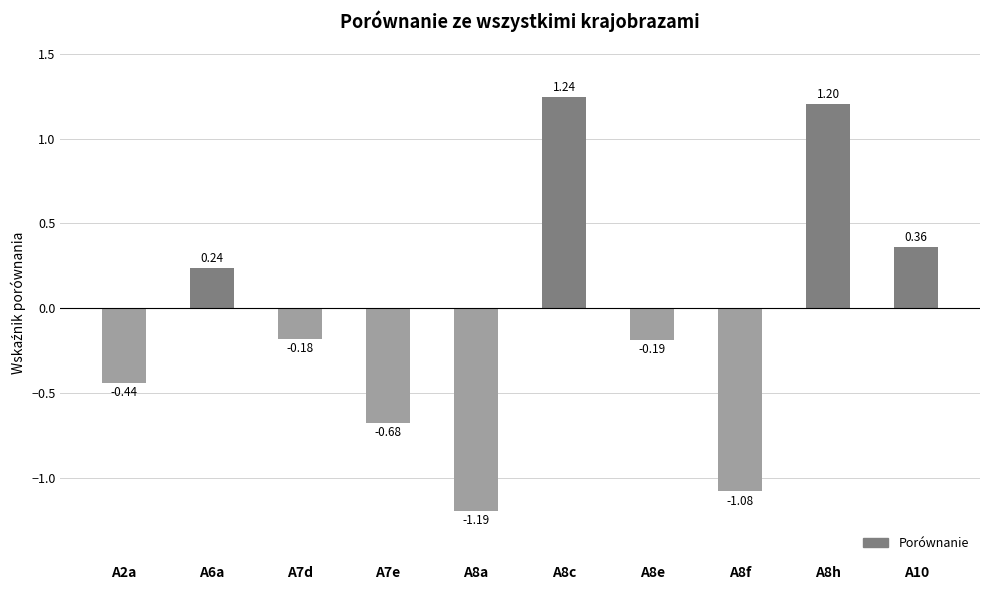

What is the change in value from A2a to A8h?

+1.6